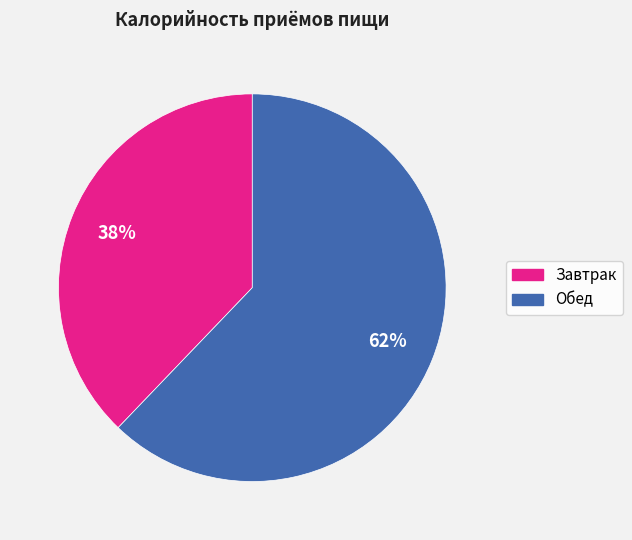

To the nearest percent, what is the difference between the largest and smallest slice percentages?

24%